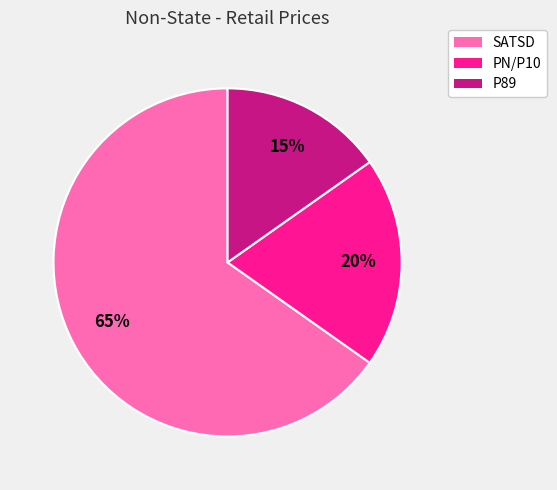

Which category has the smallest portion of the pie?

P89